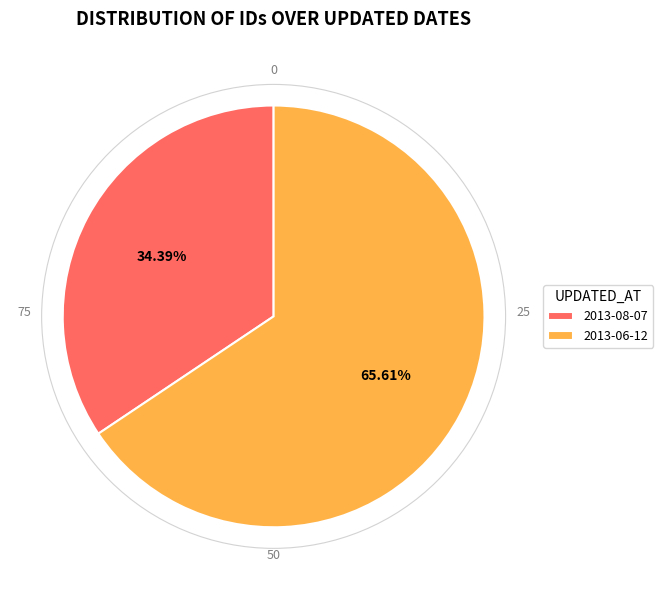

Combined, what portion of the pie is 2013-08-07 and 2013-06-12?

100.0%